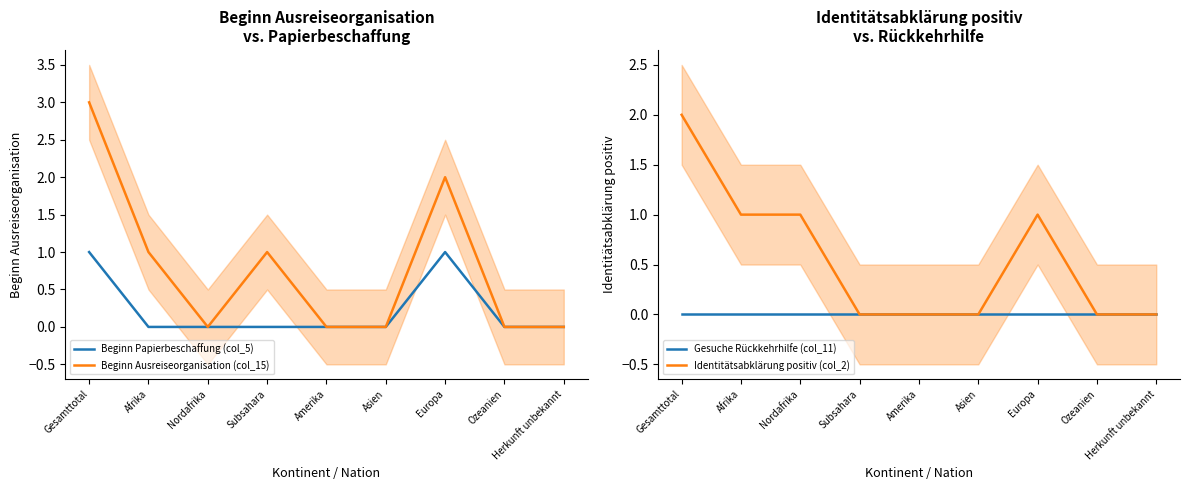

Between Asien and Ozeanien, which series saw the biggest shift?

Beginn Papierbeschaffung (col_5)